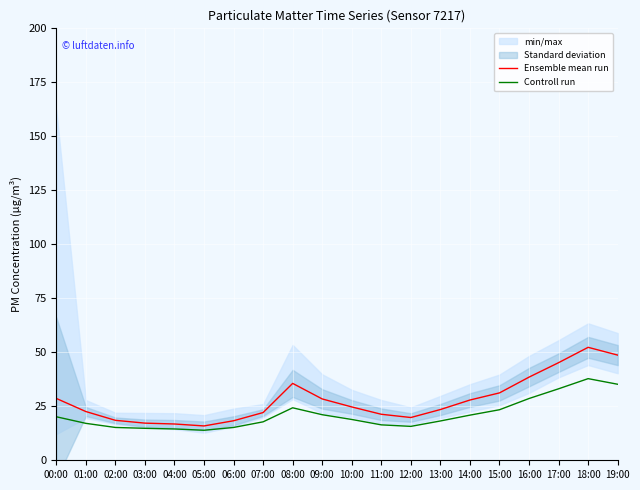

At which category is the sum across all series the highest?

18:00